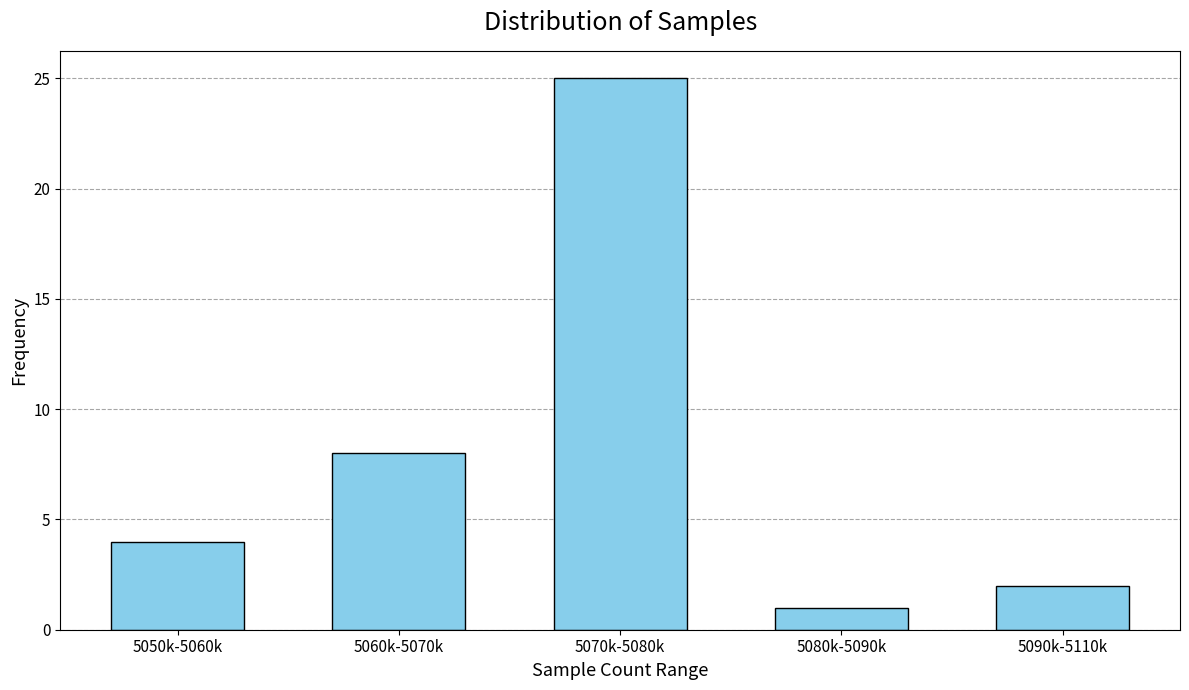

Reading left to right, transcribe all the data shown in this chart.

4	8	25	1	2